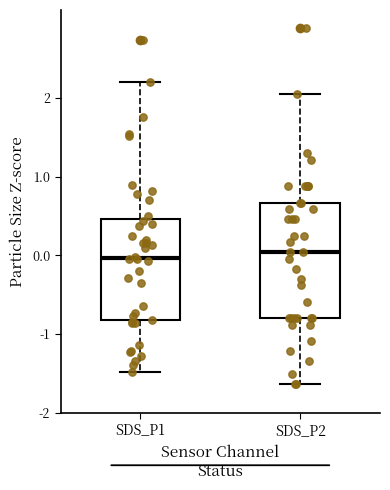

Which box is the tallest, from its lower edge to its upper edge?

SDS_P2